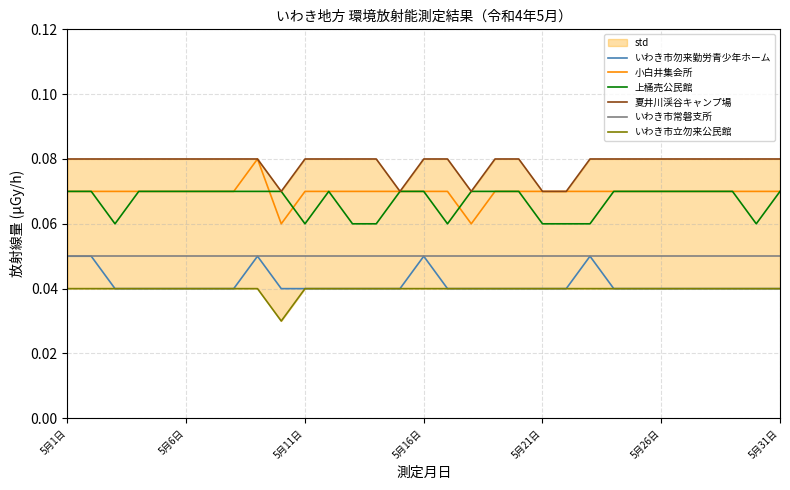

Which series has the widest spread of values?

小白井集会所